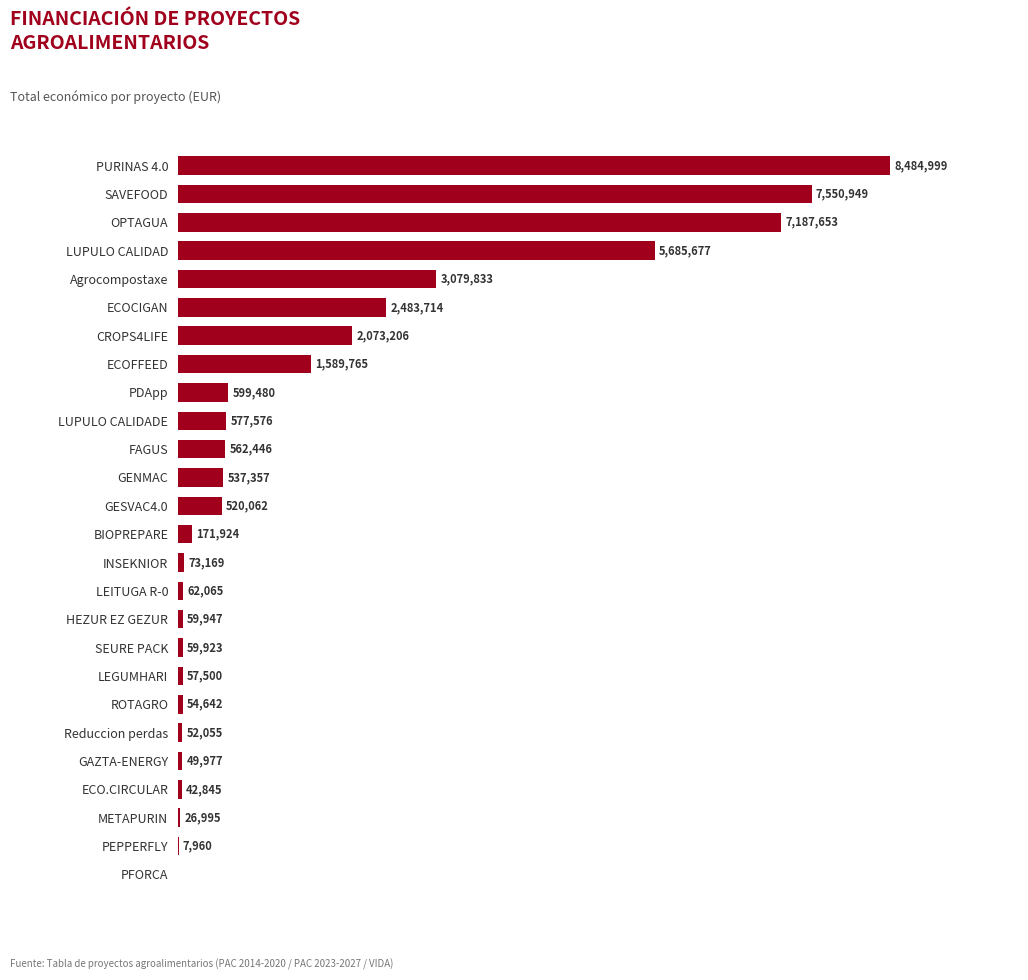

Which has a higher value, PFORCA or LUPULO CALIDADE?

LUPULO CALIDADE